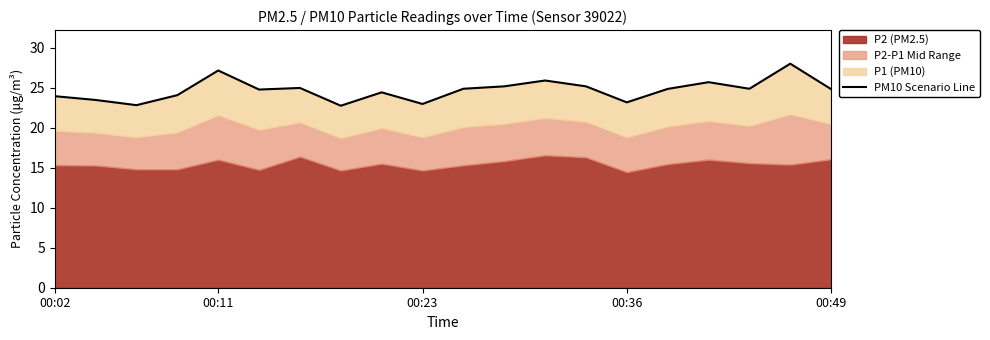

Count the number of values greater than 24.

14